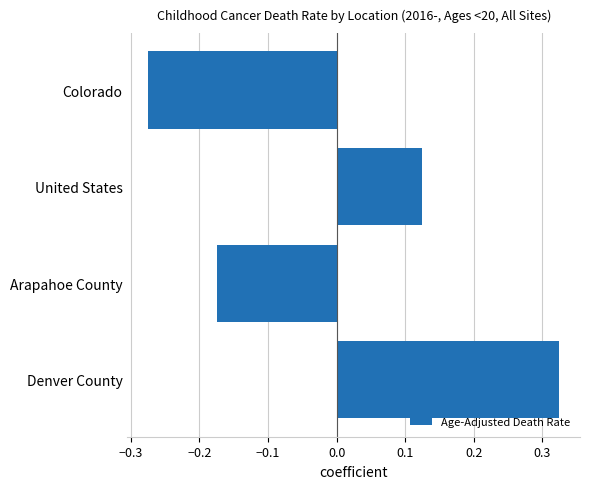

List the labels in order of value, largest first.

Denver County, United States, Arapahoe County, Colorado